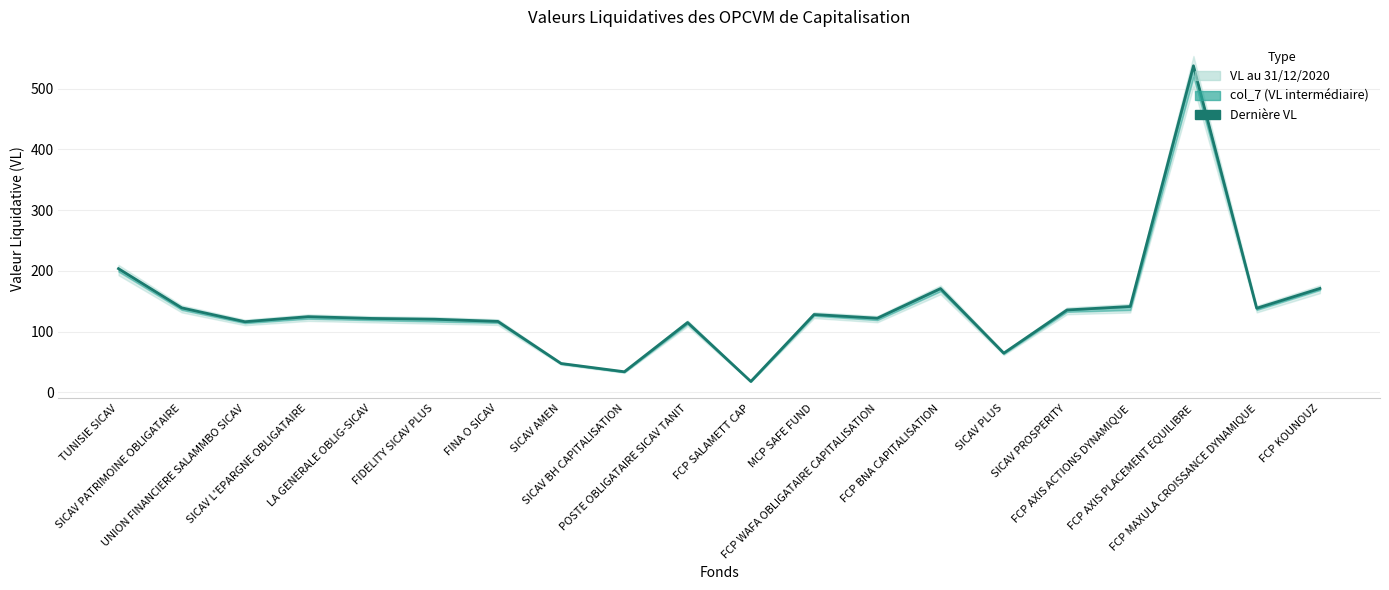

Reading right to left, transcribe all the data shown in this chart.

FCP KOUNOUZ=171.1	FCP MAXULA CROISSANCE DYNAMIQUE=138.5	FCP AXIS PLACEMENT EQUILIBRE=537.6	FCP AXIS ACTIONS DYNAMIQUE=141.4	SICAV PROSPERITY=135.7	SICAV PLUS=64.6	FCP BNA CAPITALISATION=170.9	FCP WAFA OBLIGATAIRE CAPITALISATION=122.1	MCP SAFE FUND=128.2	FCP SALAMETT CAP=18.0	POSTE OBLIGATAIRE SICAV TANIT=115.0	SICAV BH CAPITALISATION=33.9	SICAV AMEN=47.5	FINA O SICAV=116.9	FIDELITY SICAV PLUS=120.4	LA GENERALE OBLIG-SICAV=121.7	SICAV L'EPARGNE OBLIGATAIRE=124.6	UNION FINANCIERE SALAMMBO SICAV=116.3	SICAV PATRIMOINE OBLIGATAIRE=139.1	TUNISIE SICAV=203.7